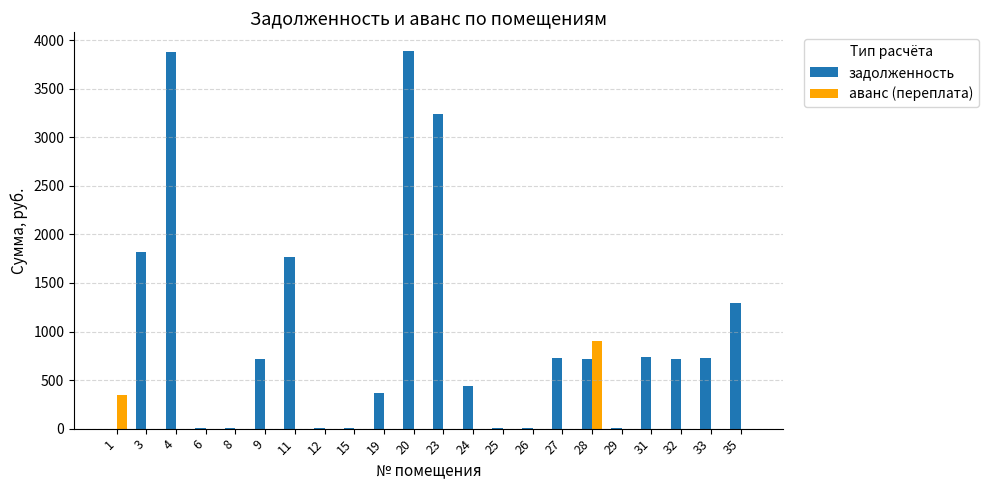

Which category has the highest value in the аванс (переплата) series?

28